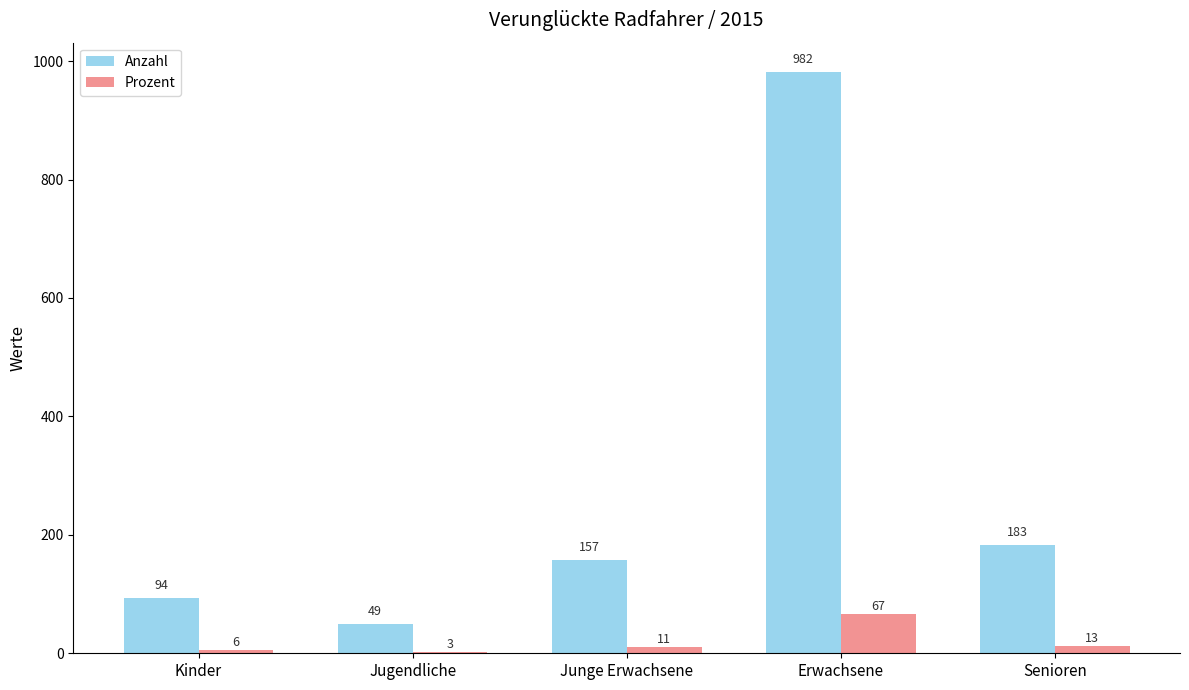

What is the total value across all series at Junge Erwachsene?

168